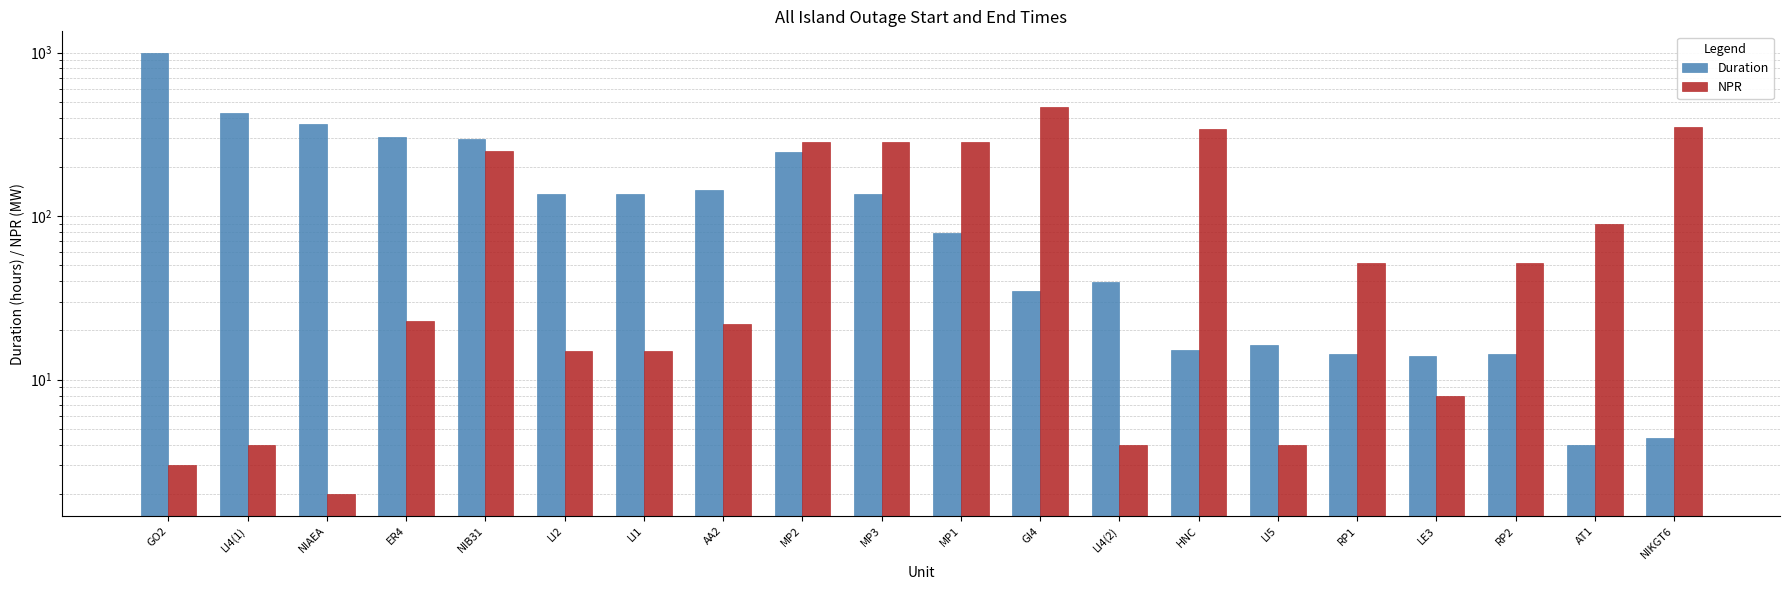

How many bars are there in each group?

2